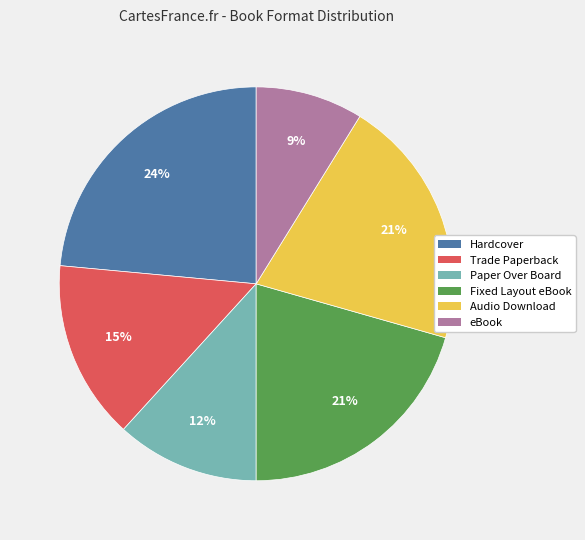

What is the smallest slice in the pie chart?

eBook